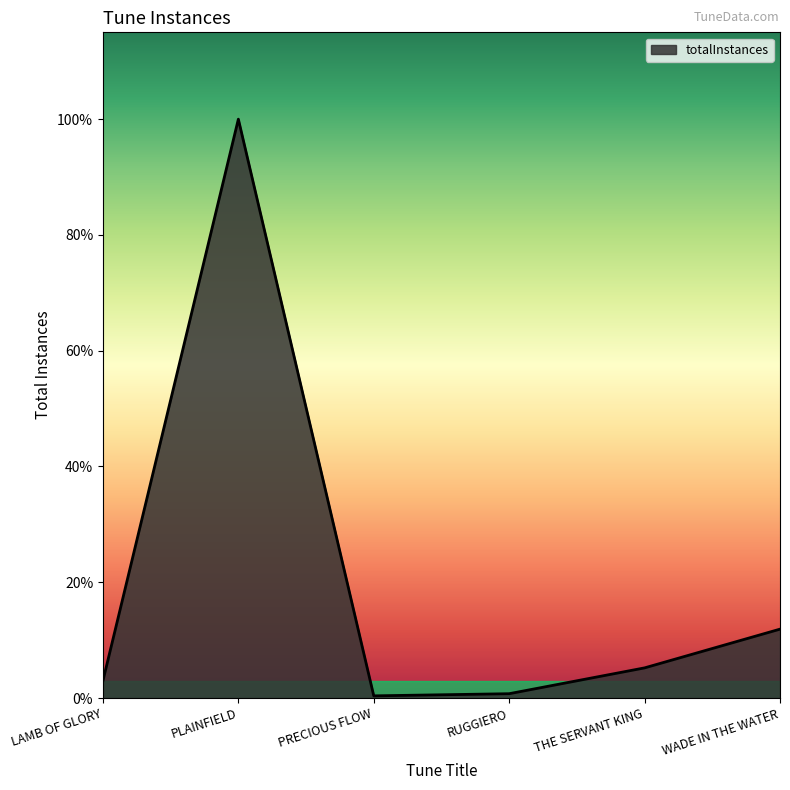

What is the difference between the values at PLAINFIELD and THE SERVANT KING?

255